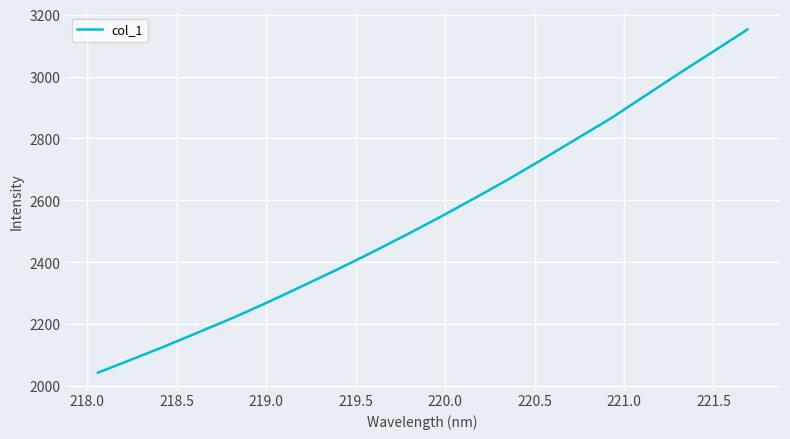

What is the difference between the second highest and minimum values?

1038.2